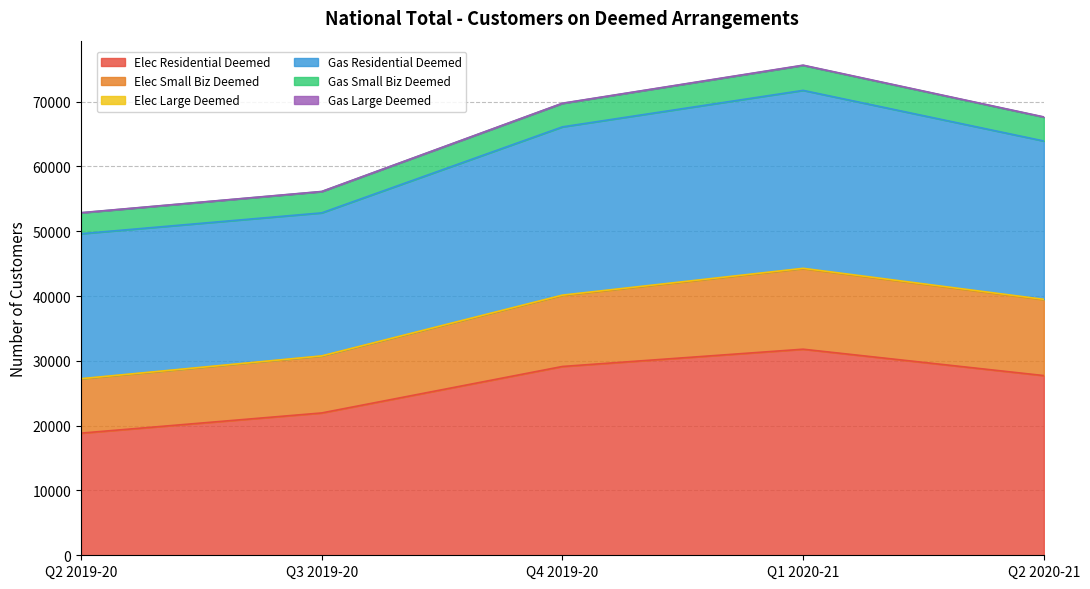

Reading right to left, what are all the values shown in this chart?

Elec Residential Deemed: Q2 2020-21=27726	Q1 2020-21=31796	Q4 2019-20=29131	Q3 2019-20=21961	Q2 2019-20=18846
Elec Small Biz Deemed: Q2 2020-21=11695	Q1 2020-21=12414	Q4 2019-20=10937	Q3 2019-20=8760	Q2 2019-20=8355
Elec Large Deemed: Q2 2020-21=68	Q1 2020-21=64	Q4 2019-20=71	Q3 2019-20=39	Q2 2019-20=47
Gas Residential Deemed: Q2 2020-21=24431	Q1 2020-21=27456	Q4 2019-20=25960	Q3 2019-20=22071	Q2 2019-20=22366
Gas Small Biz Deemed: Q2 2020-21=3678	Q1 2020-21=3852	Q4 2019-20=3620	Q3 2019-20=3280	Q2 2019-20=3221
Gas Large Deemed: Q2 2020-21=36	Q1 2020-21=37	Q4 2019-20=29	Q3 2019-20=23	Q2 2019-20=24